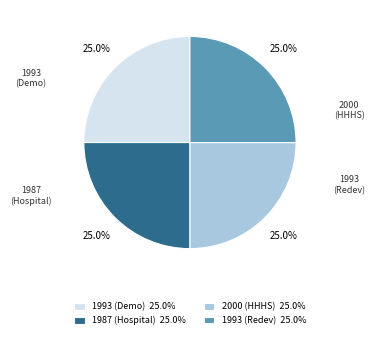

Is there any slice that represents more than half of the pie?

No